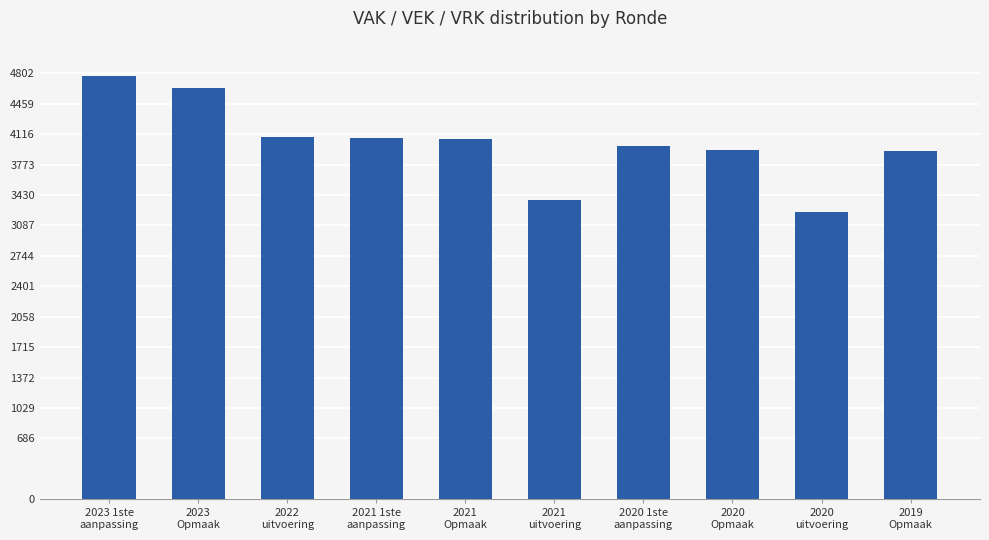

The value at 2020
uitvoering is 2256. True or false?

False